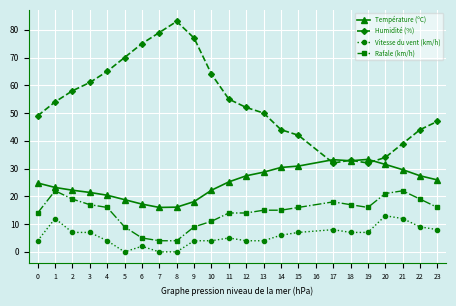

The Humidité (%) series shows 54.0 at 1. True or false?

True